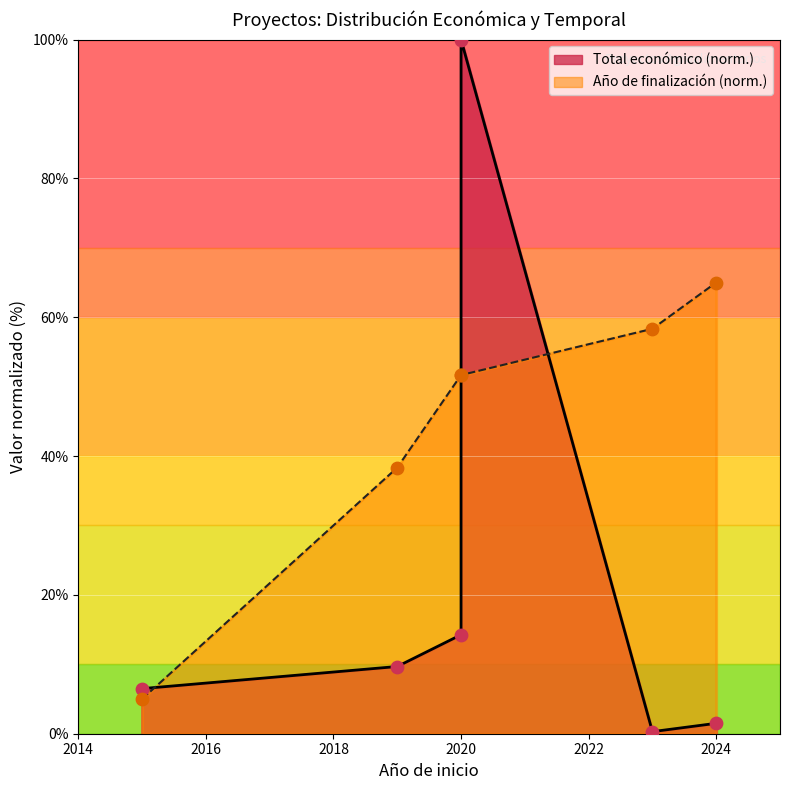

Which has a higher value, 2024 or 2015?

2015